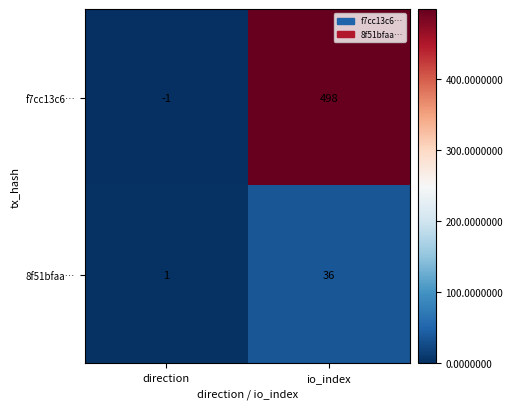

At which category is the sum across all series the highest?

io_index